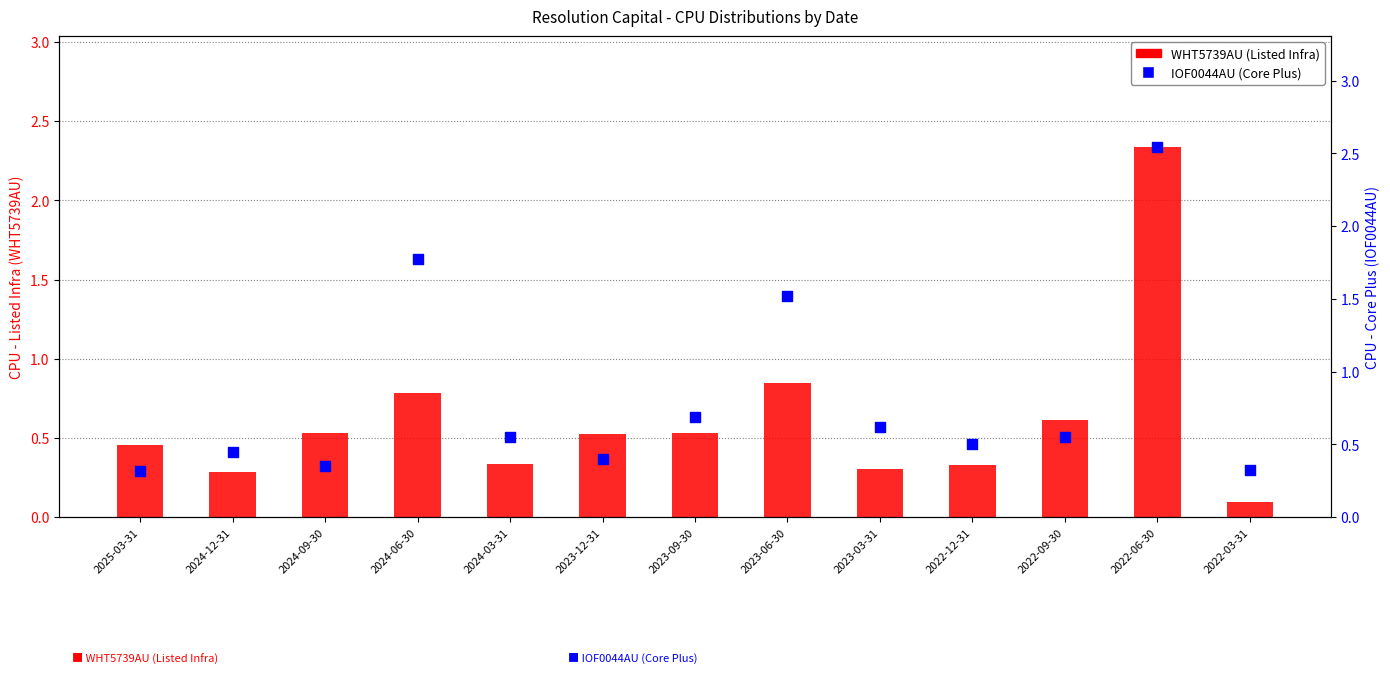

Is the value of IOF0044AU (Core Plus) at 2025-03-31 greater than the value of WHT5739AU (Listed Infra) at 2024-09-30?

No